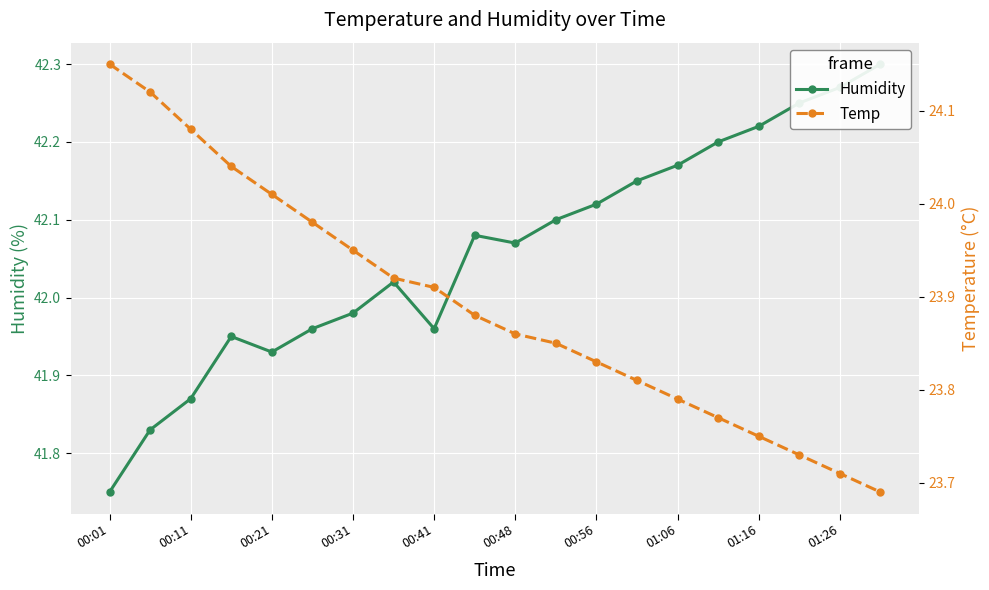

Is it true that Temp equals 24.1 at 00:01?

True